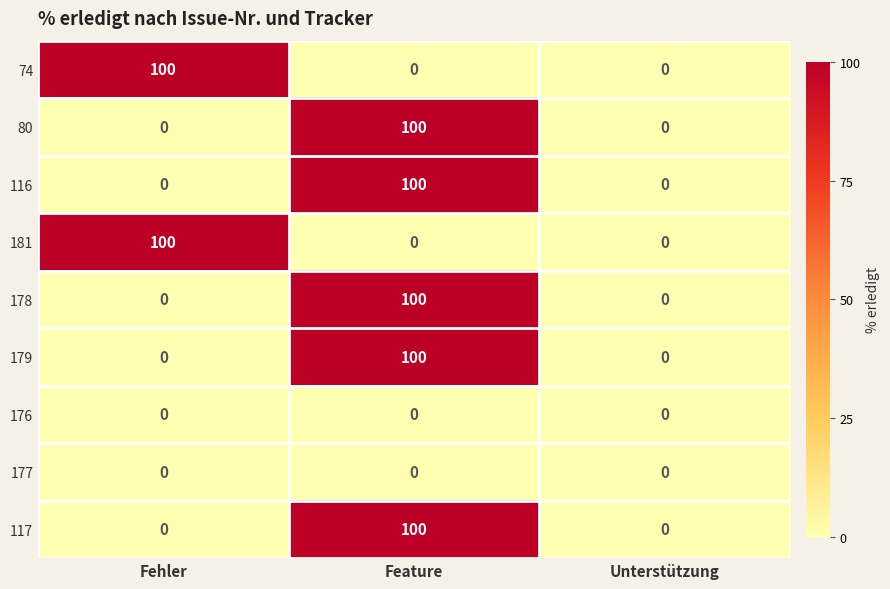

Reading right to left, what are all the values shown in this chart?

74: Unterstützung=0	Feature=0	Fehler=100
80: Unterstützung=0	Feature=100	Fehler=0
116: Unterstützung=0	Feature=100	Fehler=0
181: Unterstützung=0	Feature=0	Fehler=100
178: Unterstützung=0	Feature=100	Fehler=0
179: Unterstützung=0	Feature=100	Fehler=0
176: Unterstützung=0	Feature=0	Fehler=0
177: Unterstützung=0	Feature=0	Fehler=0
117: Unterstützung=0	Feature=100	Fehler=0